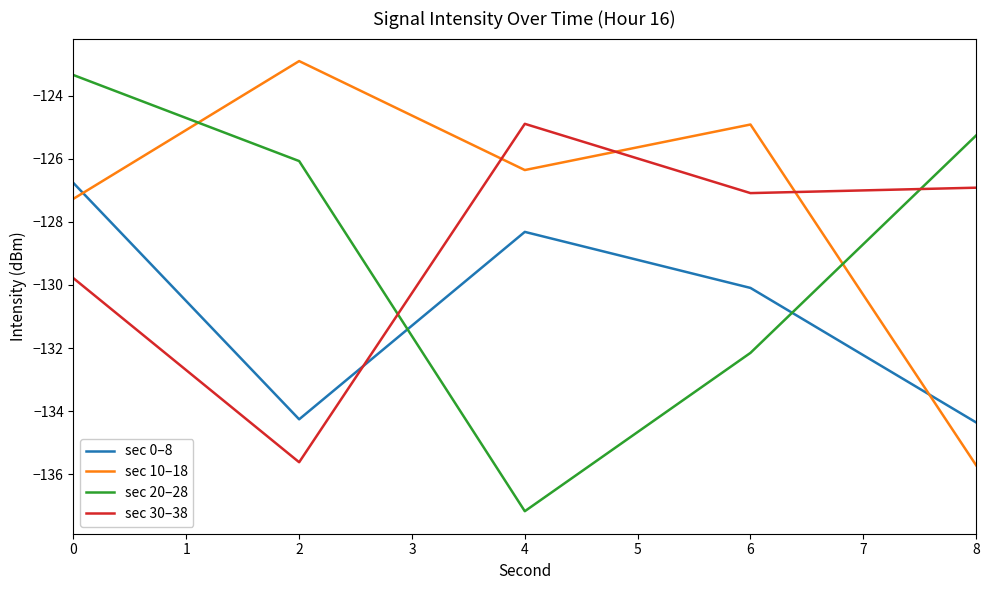

What is the difference between the sec 10–18 values at 6 and 4?

1.4